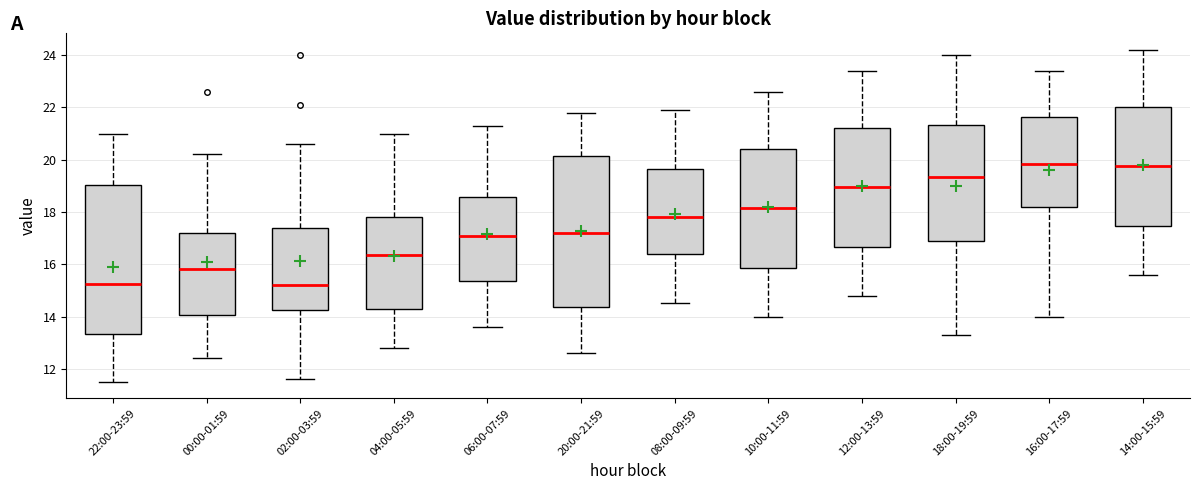

Reading left to right, transcribe this box plot: for each box, give where its median line is, the range the box spans, and where its two whiskers end, as read against the y-axis. The values are not printed on the chart, so give them approximately, as read against the axis.

22:00-23:59: median 15.2, box 13.4 to 19.0, whiskers 11.6 to 21.0
00:00-01:59: median 15.8, box 14.0 to 17.2, whiskers 12.4 to 20.2
02:00-03:59: median 15.2, box 14.2 to 17.4, whiskers 11.6 to 20.6
04:00-05:59: median 16.4, box 14.2 to 17.8, whiskers 12.8 to 21.0
06:00-07:59: median 17.2, box 15.4 to 18.6, whiskers 13.6 to 21.4
20:00-21:59: median 17.2, box 14.4 to 20.2, whiskers 12.6 to 21.8
08:00-09:59: median 17.8, box 16.4 to 19.6, whiskers 14.6 to 22.0
10:00-11:59: median 18.2, box 15.8 to 20.4, whiskers 14.0 to 22.6
12:00-13:59: median 19.0, box 16.6 to 21.2, whiskers 14.8 to 23.4
18:00-19:59: median 19.4, box 17.0 to 21.4, whiskers 13.4 to 24.0
16:00-17:59: median 19.8, box 18.2 to 21.6, whiskers 14.0 to 23.4
14:00-15:59: median 19.8, box 17.4 to 22.0, whiskers 15.6 to 24.2